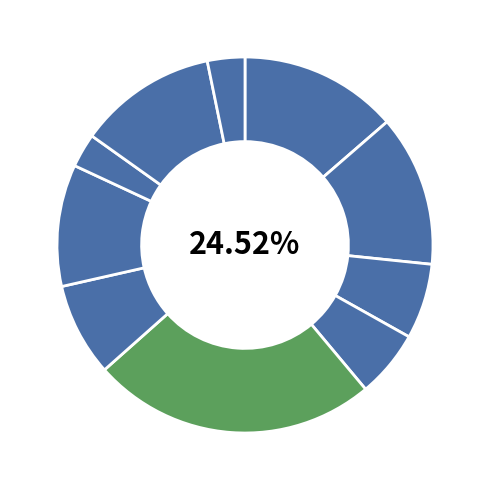

Which category has the smallest portion of the pie?

2015